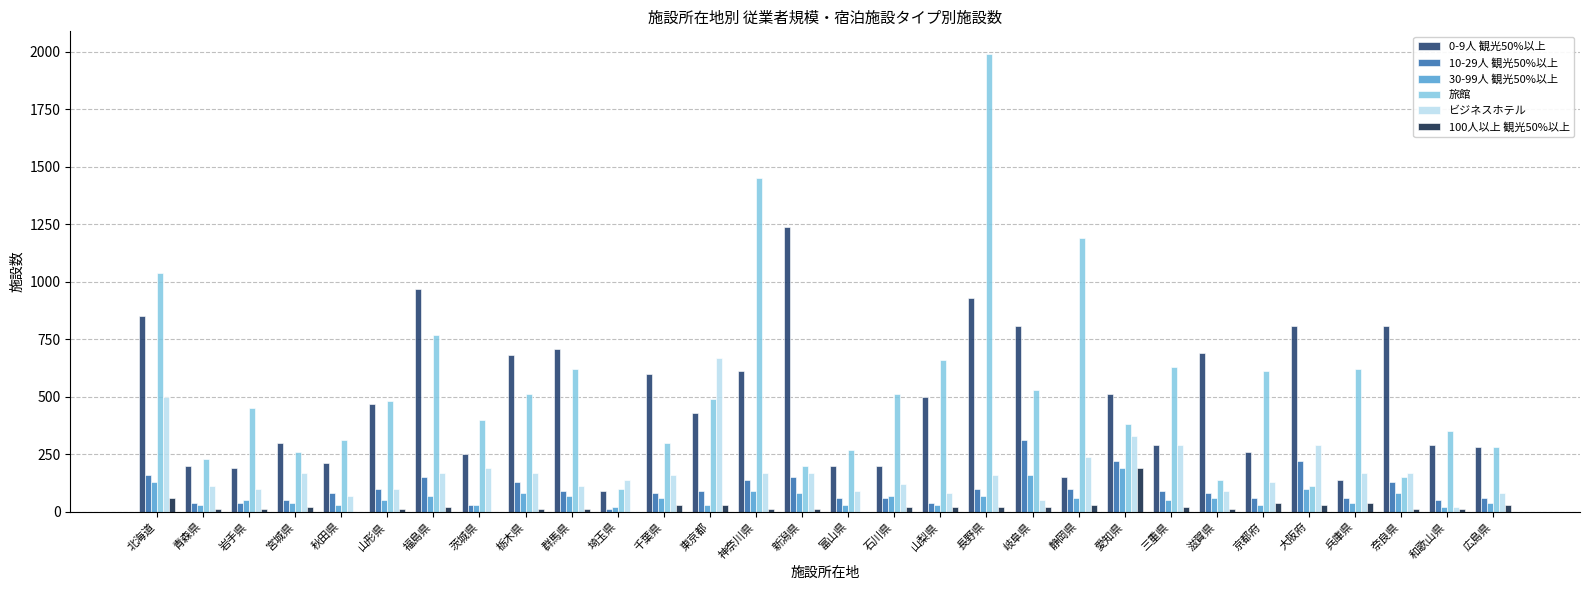

What is the sum of all 0-9人 観光50%以上 values?

14670